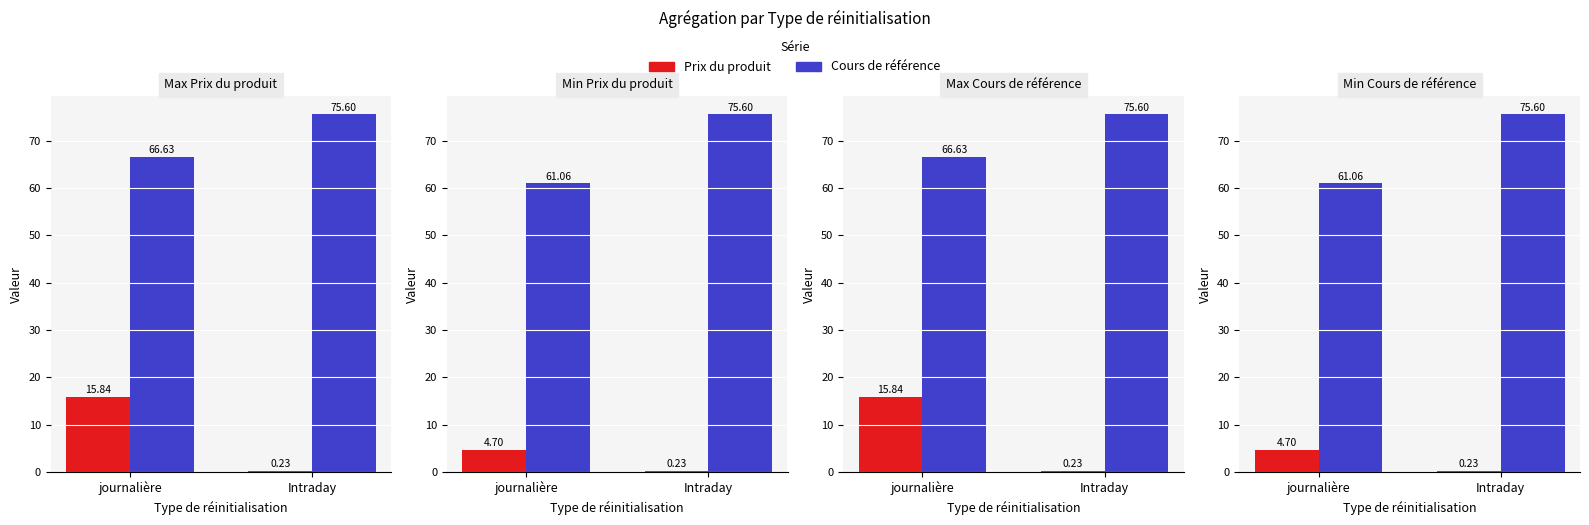

List the series in order of their overall mean, lowest first.

Prix du produit, Cours de référence